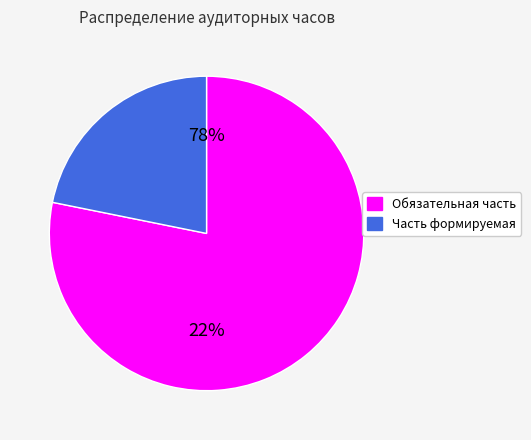

Approximately how many times larger is the value at Обязательная часть compared to Часть формируемая?

3.6